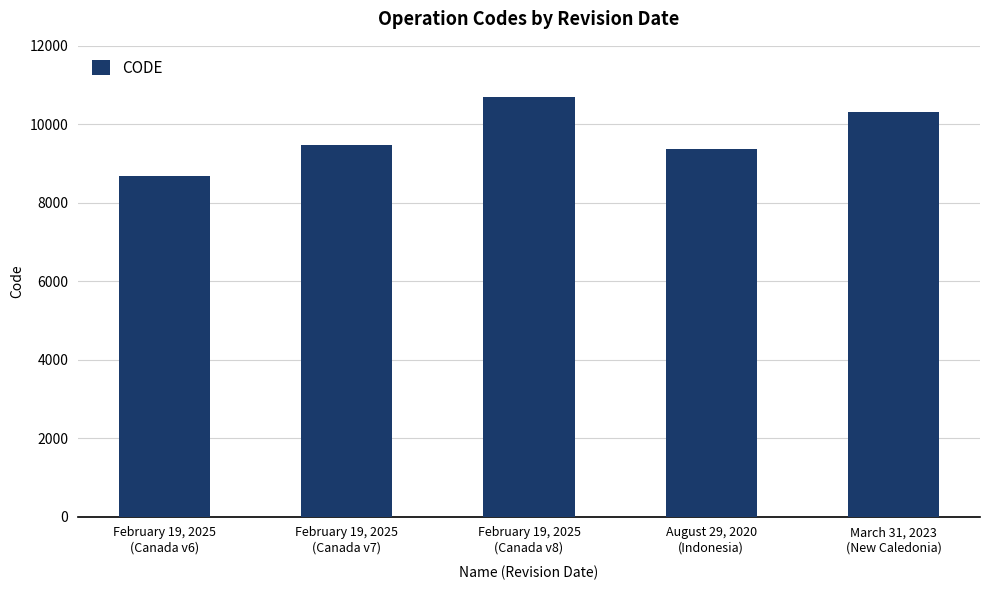

What is the sum of the values at February 19, 2025
(Canada v7) and March 31, 2023
(New Caledonia)?

19806